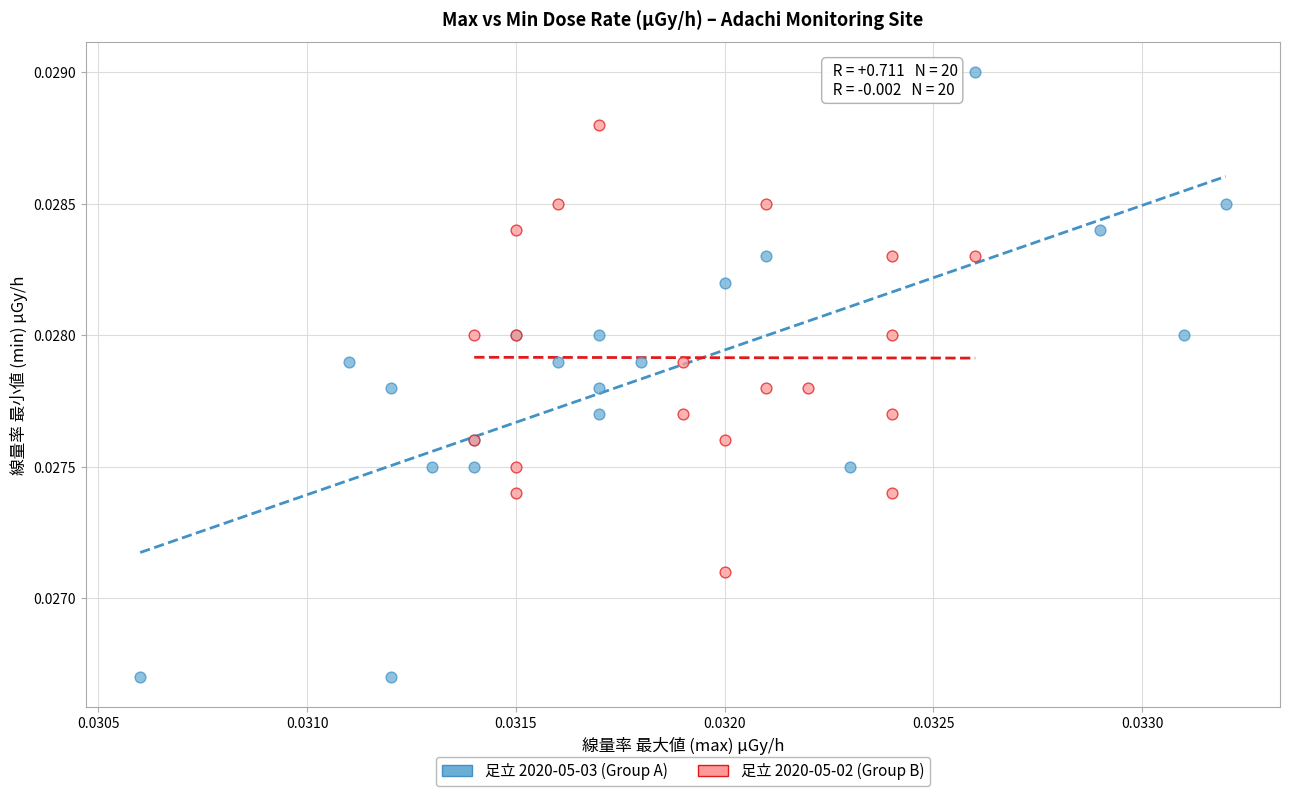

What are all the series names shown in the legend?

足立 2020-05-03 (Group A), 足立 2020-05-02 (Group B)